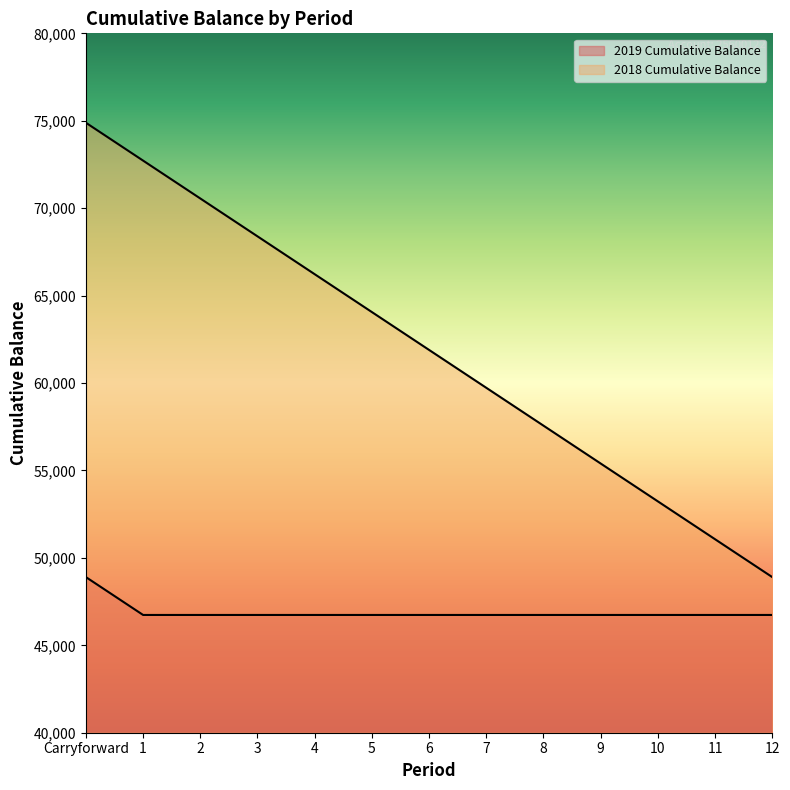

Is the value of 2018 Cumulative Balance at 5 greater than the value of 2019 Cumulative Balance at 4?

Yes